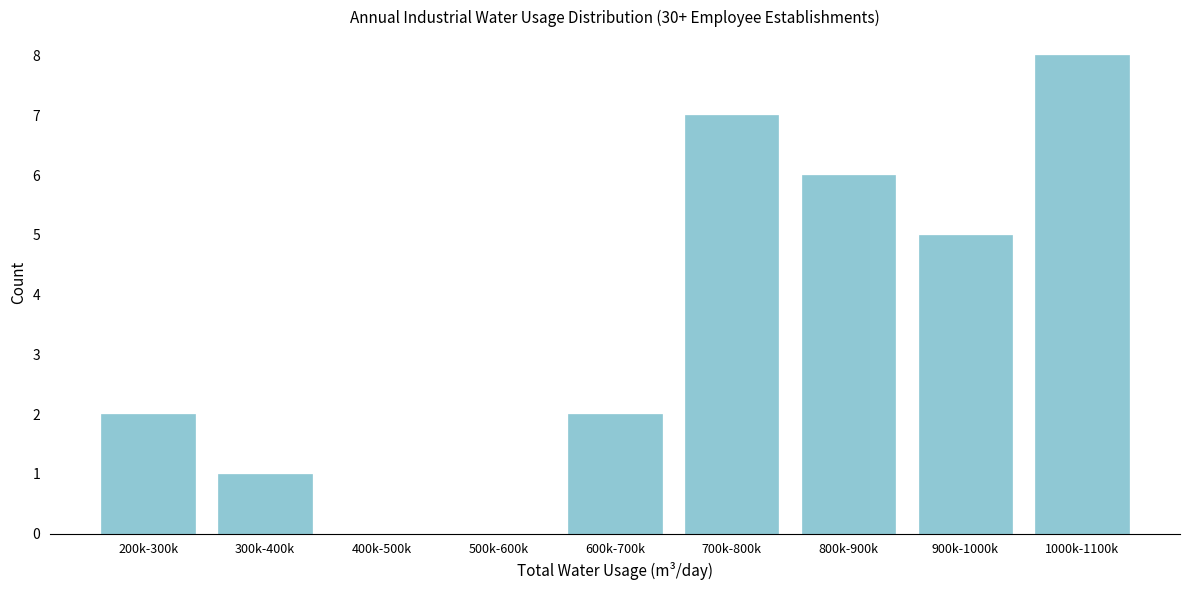

Reading left to right, transcribe all the data shown in this chart.

200k-300k=2	300k-400k=1	400k-500k=0	500k-600k=0	600k-700k=2	700k-800k=7	800k-900k=6	900k-1000k=5	1000k-1100k=8